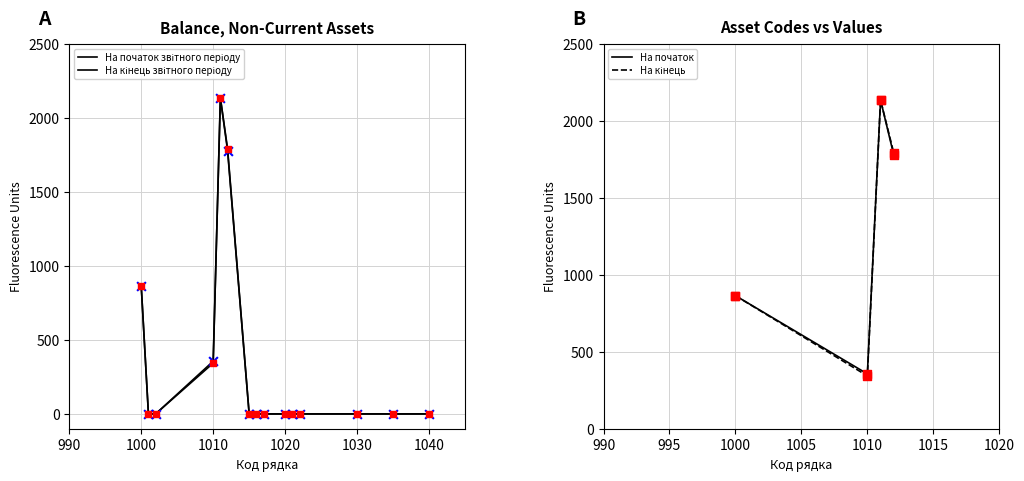

Which series has the largest Y range (max minus min)?

Na_pochatok